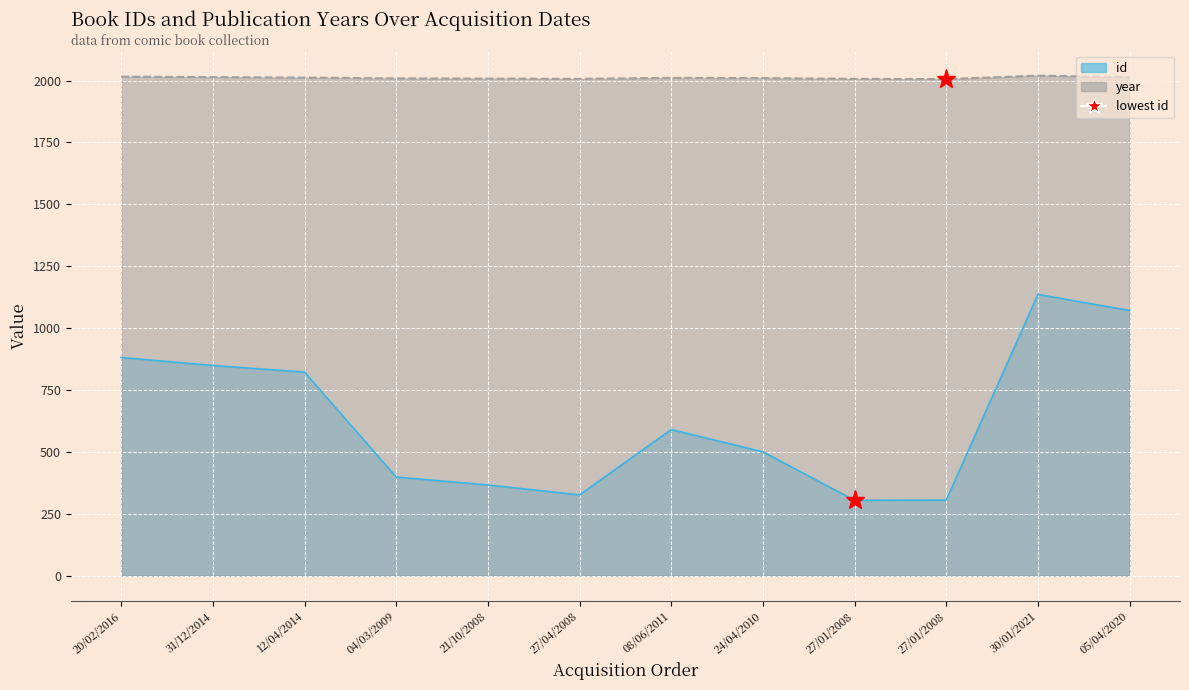

What is the sum of all id values?

7548